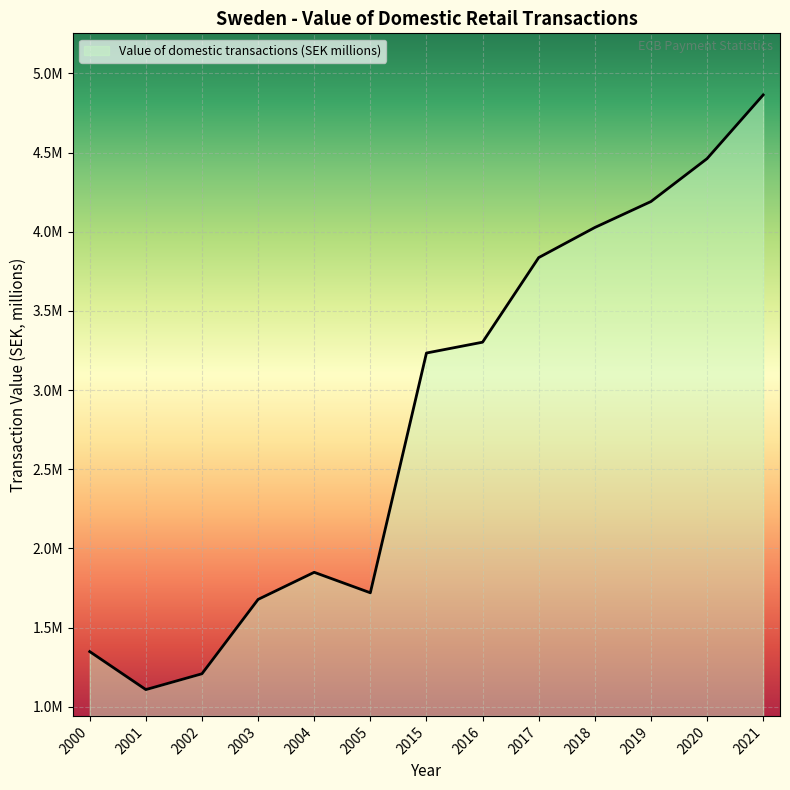

Reading right to left, list all the values displayed in this chart.

2021=4864226.8	2020=4461765.3	2019=4190758.0	2018=4026869.6	2017=3836680.0	2016=3302430.0	2015=3234000.0	2005=1719526.0	2004=1848884.0	2003=1677633.0	2002=1208000.0	2001=1108000.0	2000=1348000.0